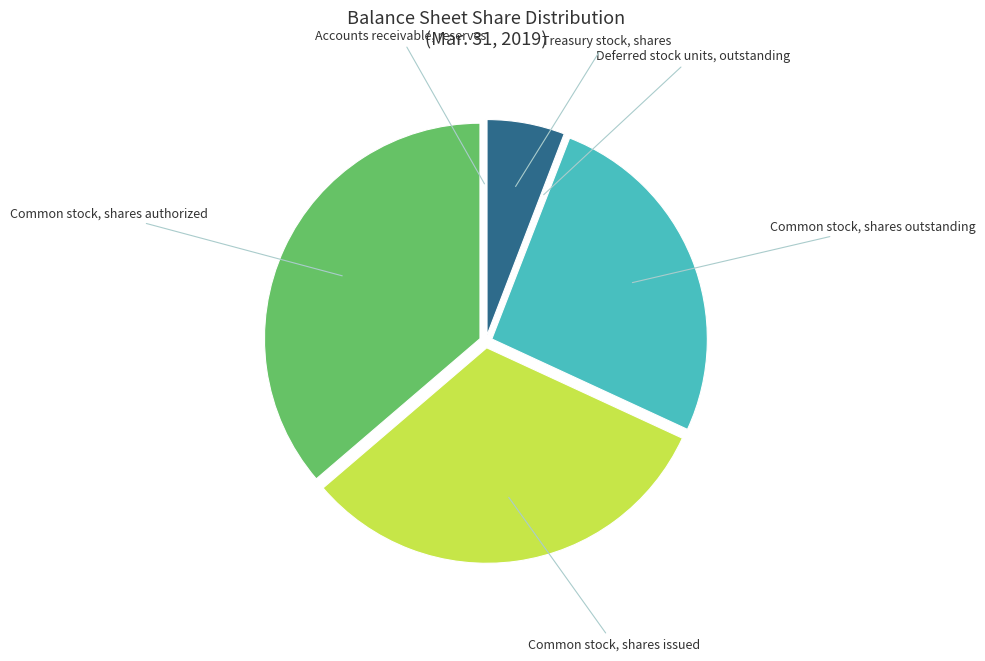

Does any single category account for the majority?

No